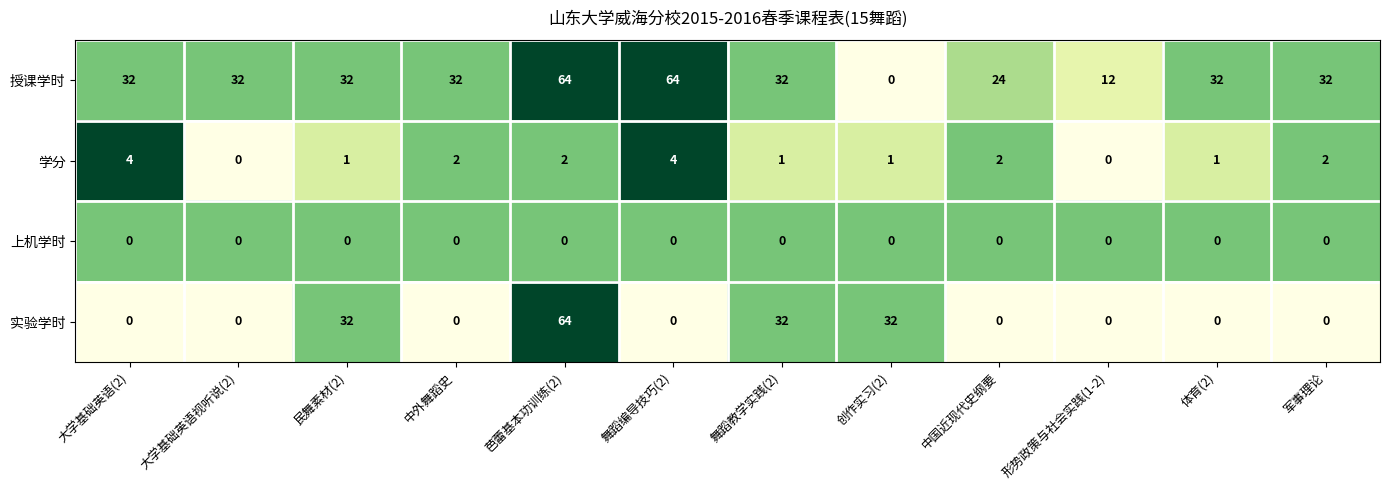

At how many categories does at least one series exceed 30?

10